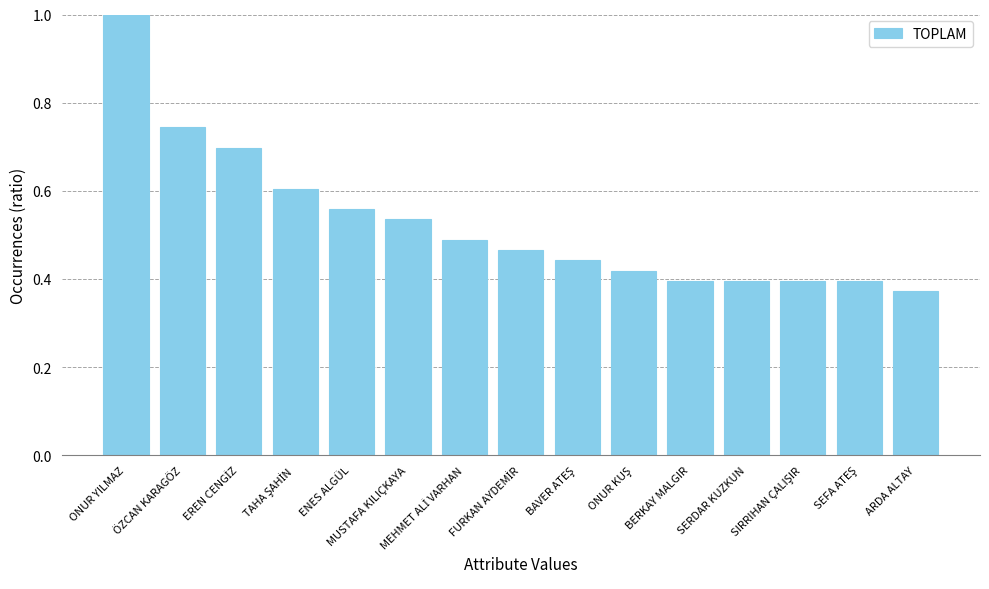

Where is the data nearest to the value 0?

ARDA ALTAY